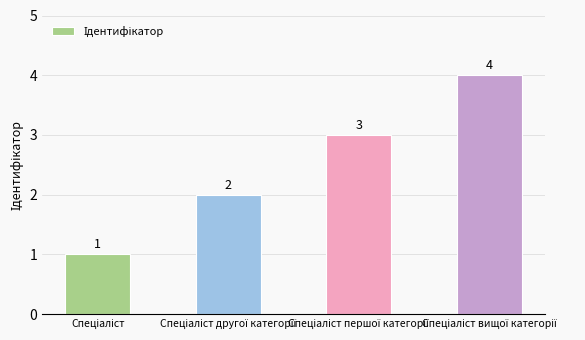

How many values are between 2 and 4?

3